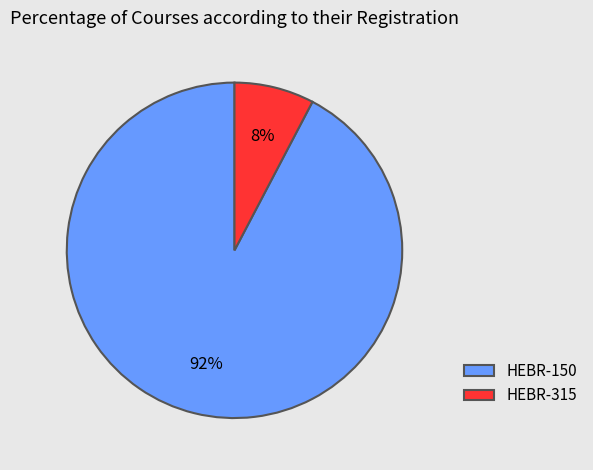

What percentage is the HEBR-150 slice, to the nearest percent?

92%